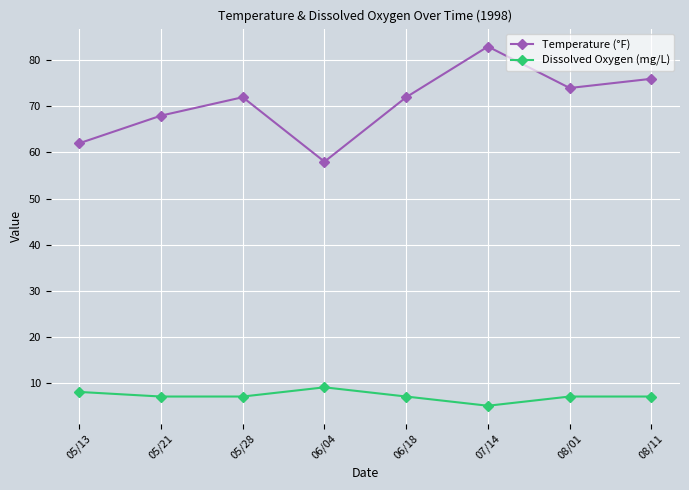

What is the difference between the highest and lowest values at 06/18?

65